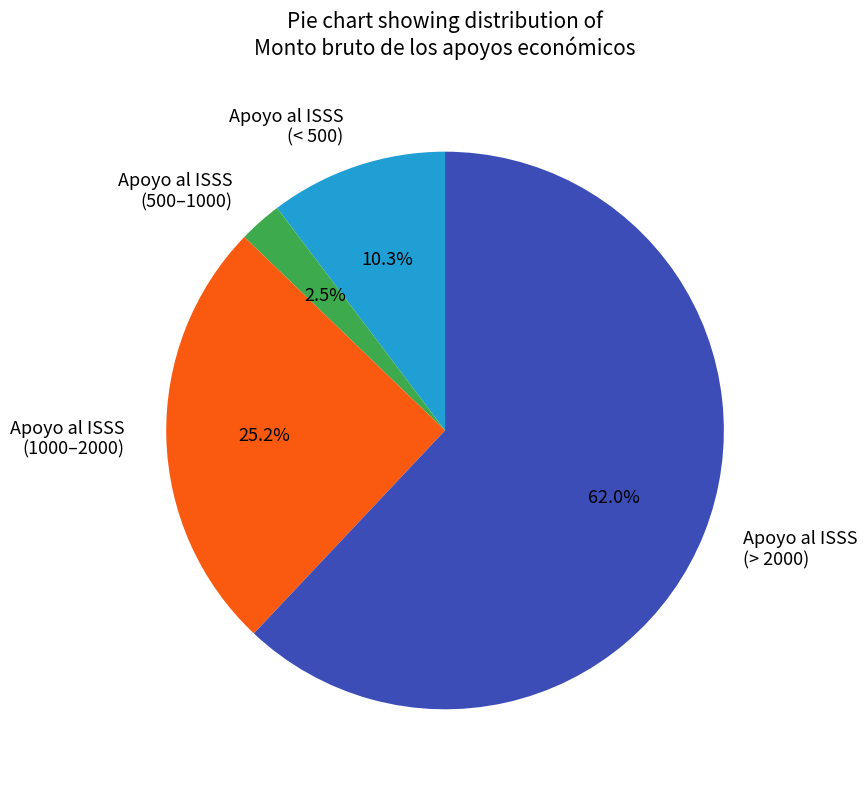

How many slices are in this pie chart?

4